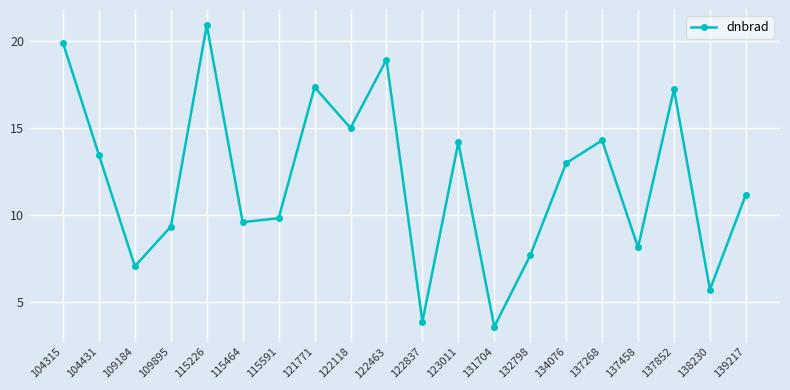

The chart shows a value of 9.8 at 115591. True or false?

True